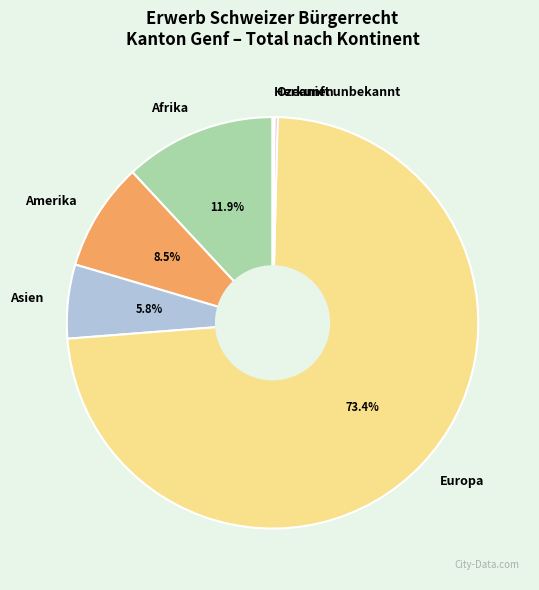

Which slice is the largest?

Europa